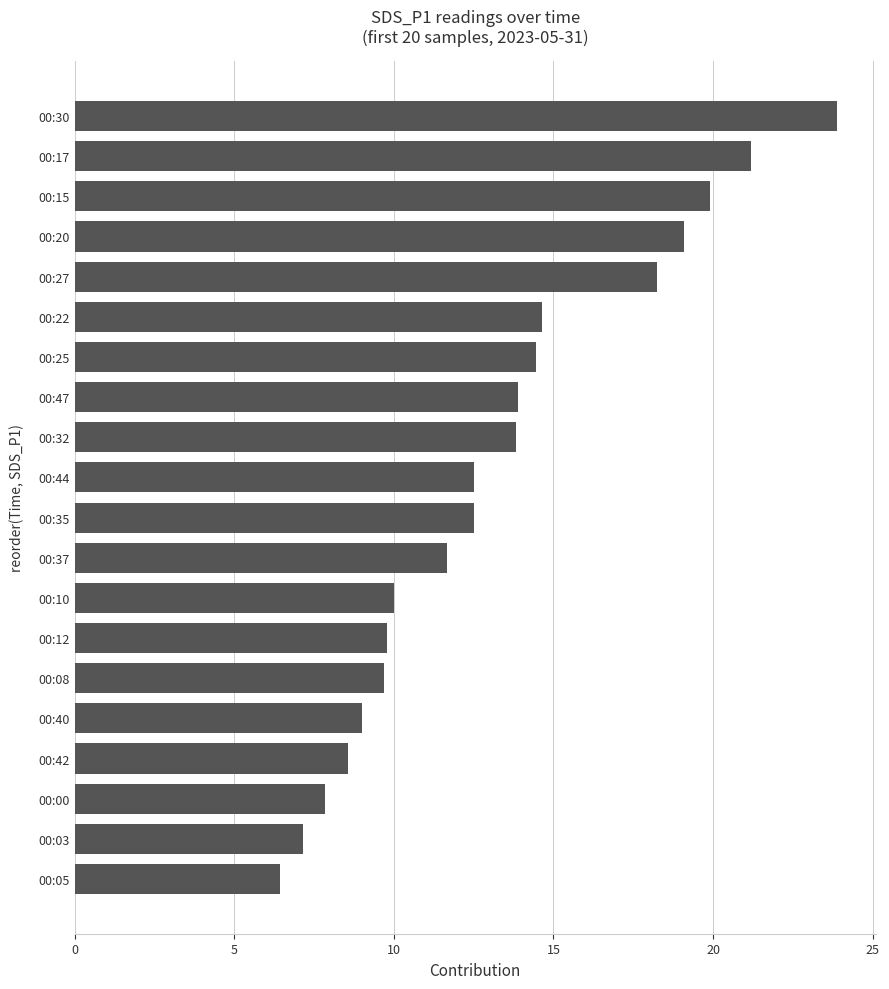

What is the average value?

13.2